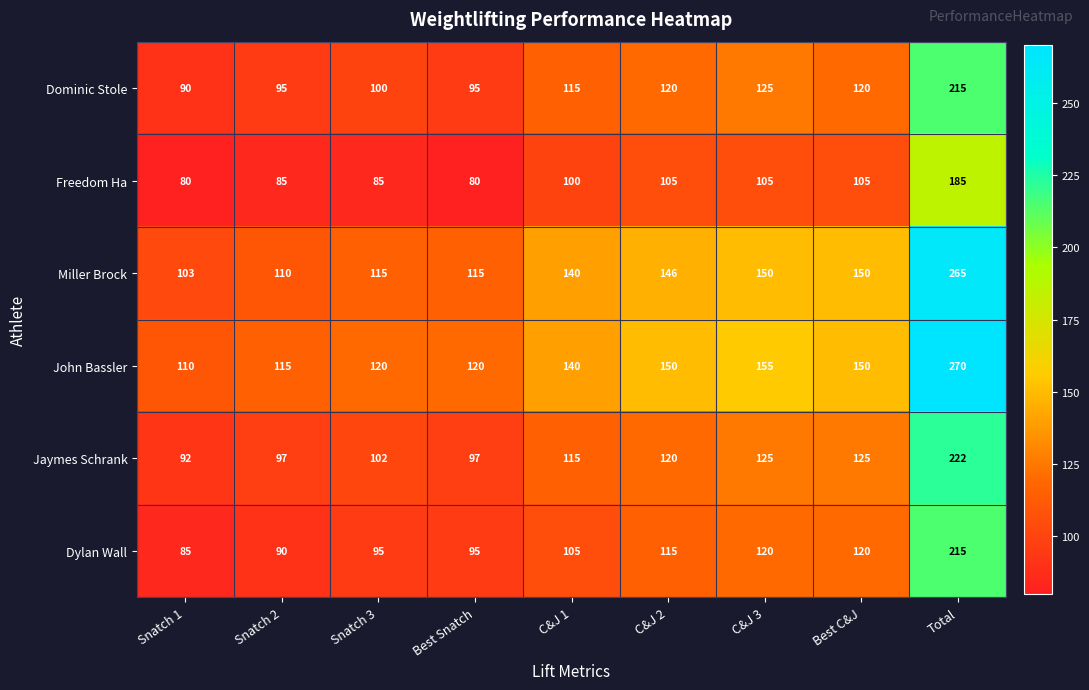

What value does the Miller Brock series have at Best Snatch, to the nearest 5?

115